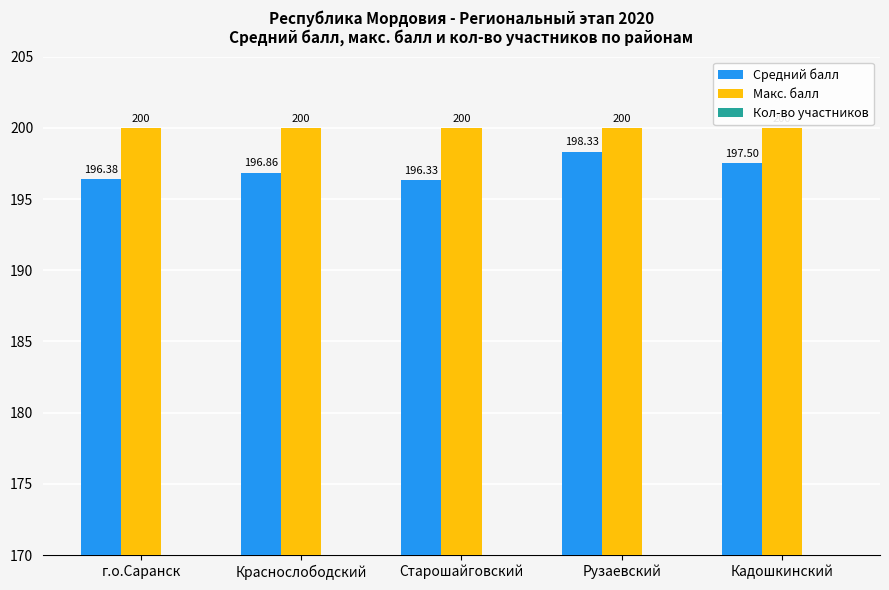

At which label is Кол-во участников closest to 5?

Краснослободский